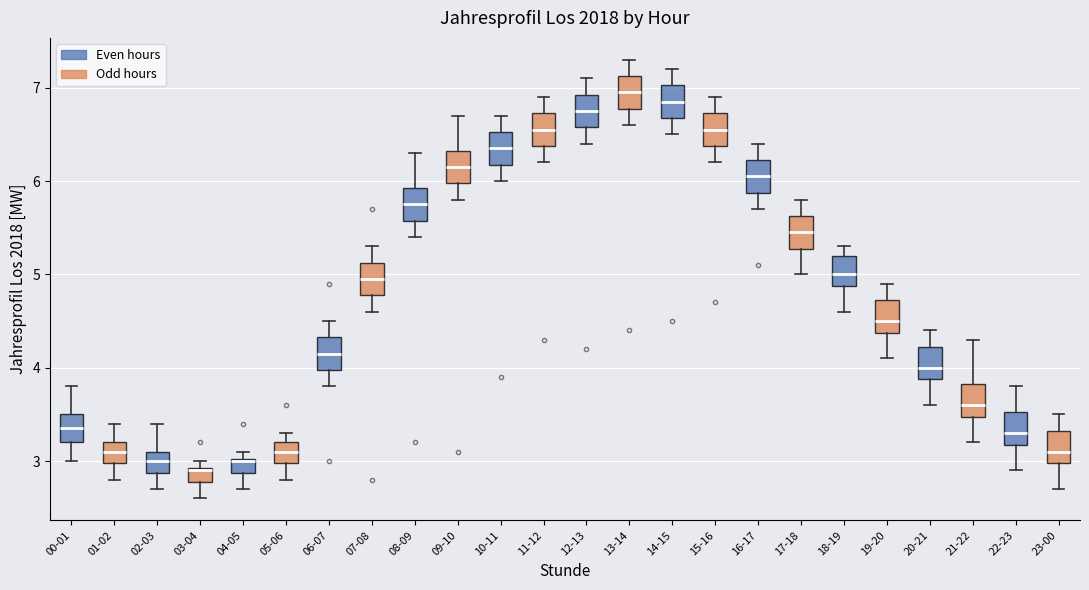

Which box's median line is the lowest?

03-04